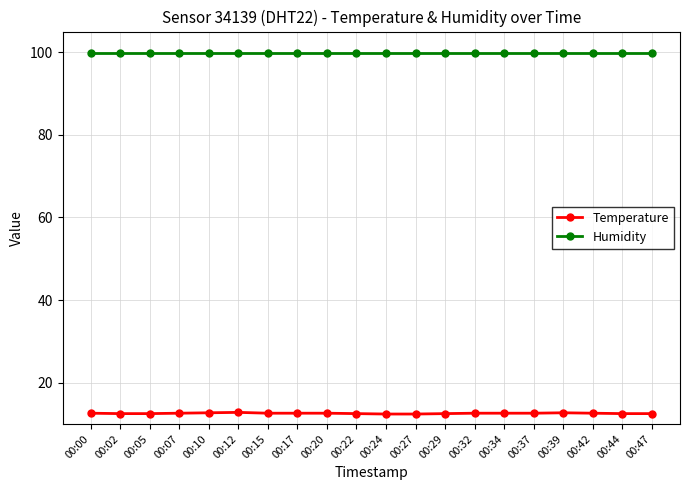

What is the minimum value shown in the chart?

12.4